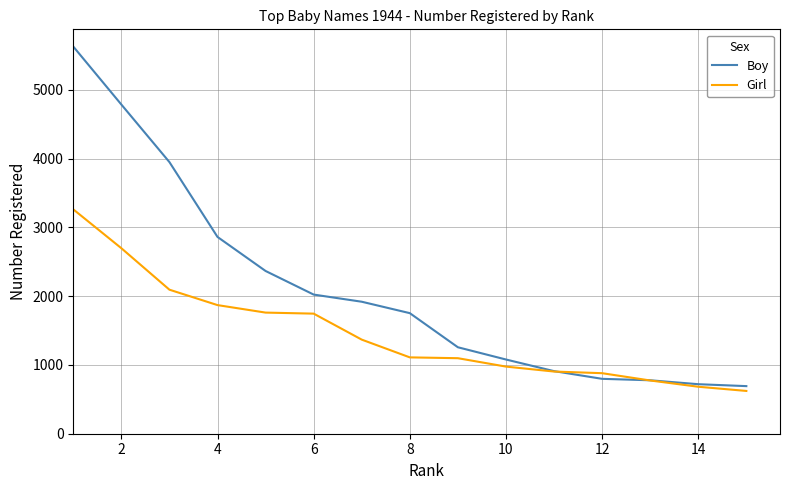

True or false: Boy and Girl intersect in this chart.

True